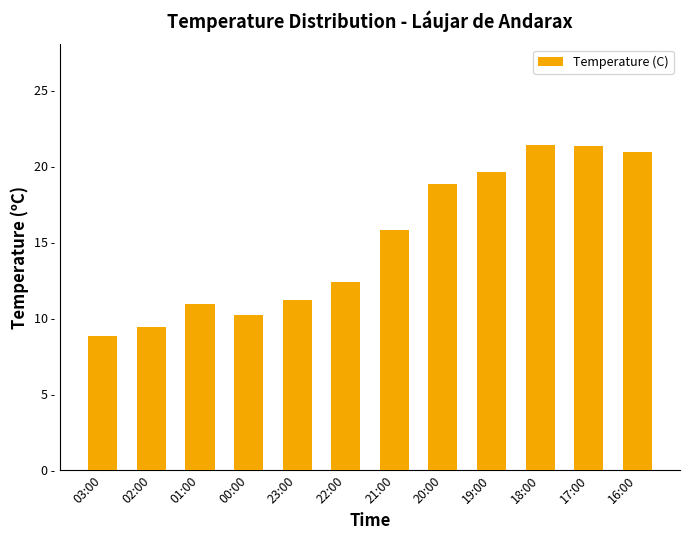

Does the chart contain stacked bars?

No